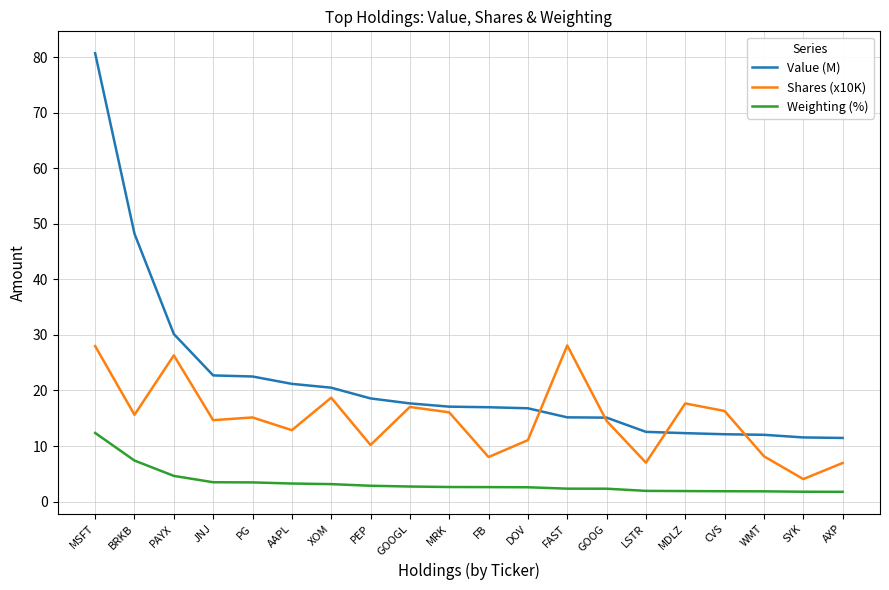

Which series has the largest range (max minus min)?

Value (M)